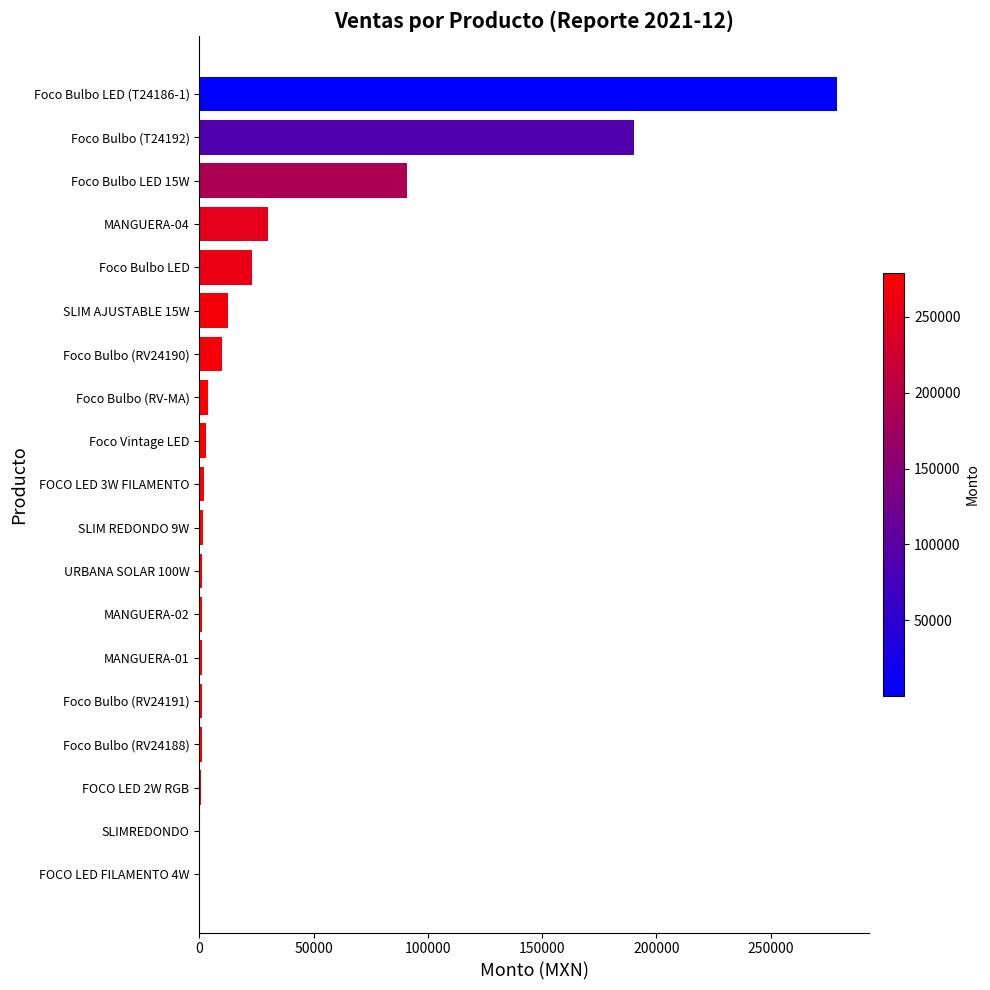

What is the maximum value shown in the chart?

279000.0